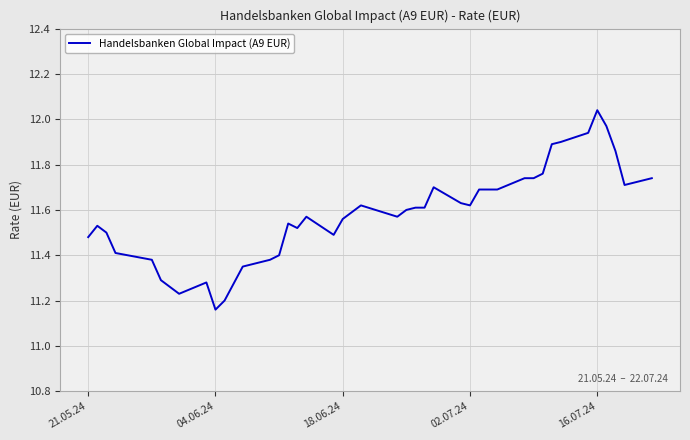

Which label corresponds to the largest value in the chart?

16.07.24